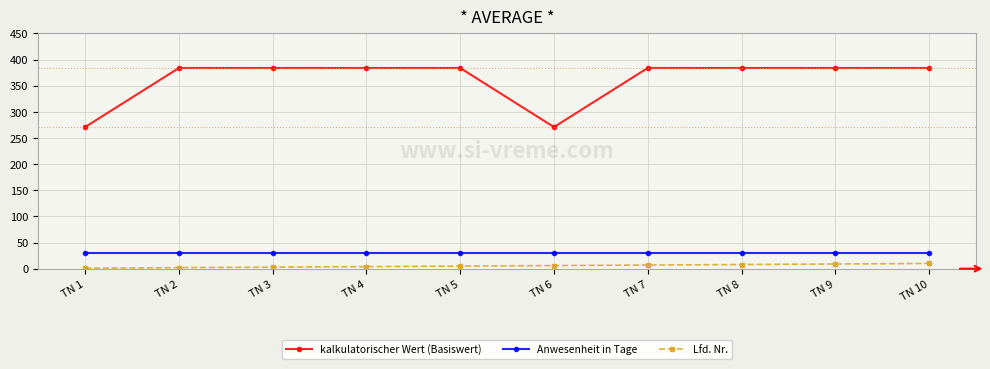

Does the chart display data point markers on the line(s)?

Yes